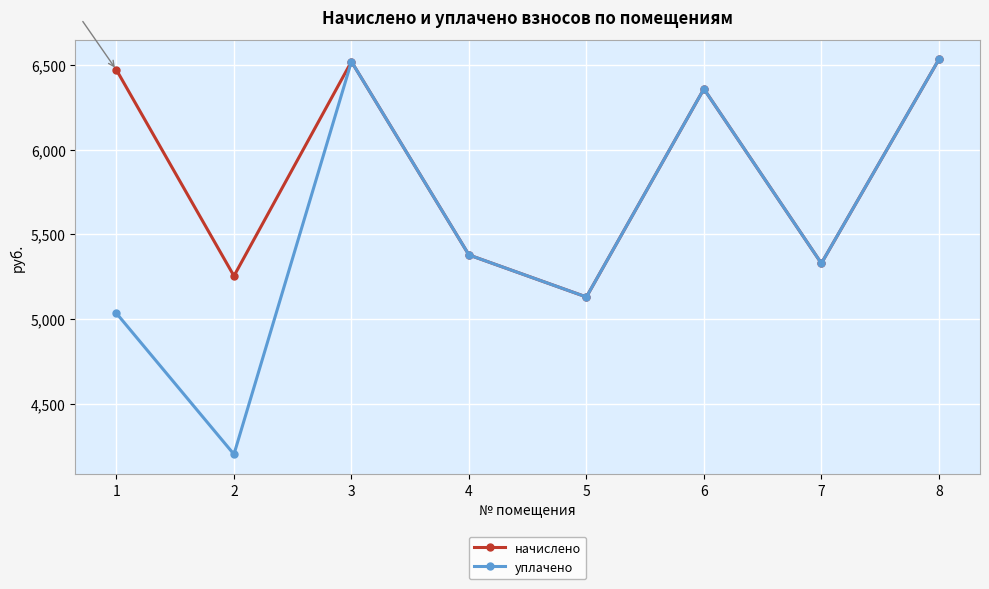

In начислено, how many points are lower than both neighbors (excluding endpoints)?

3